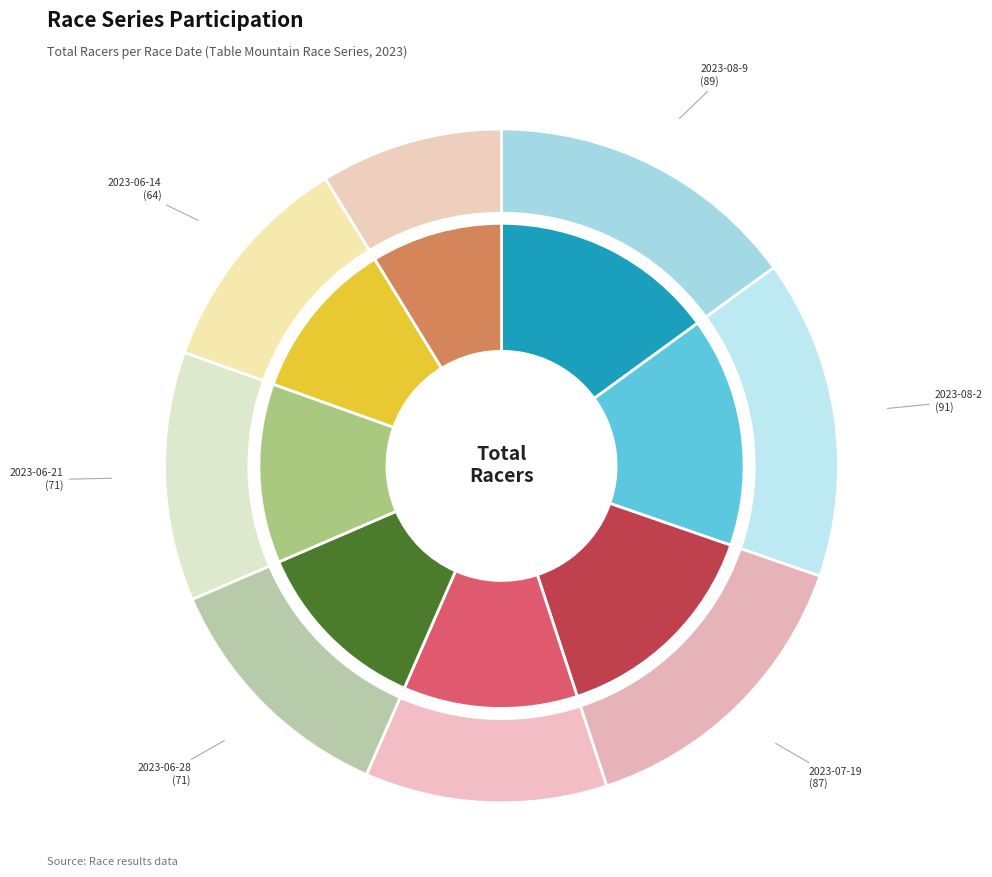

How much of the chart is everything except 2023-06-14?

89.2%